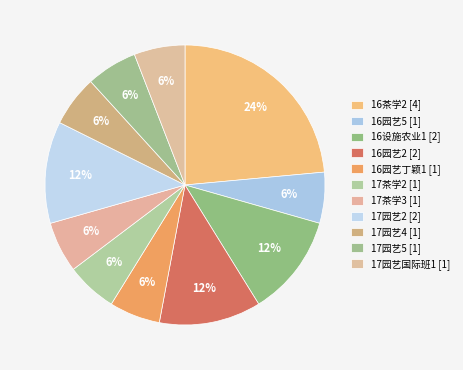

Count the number of slices in the pie.

11